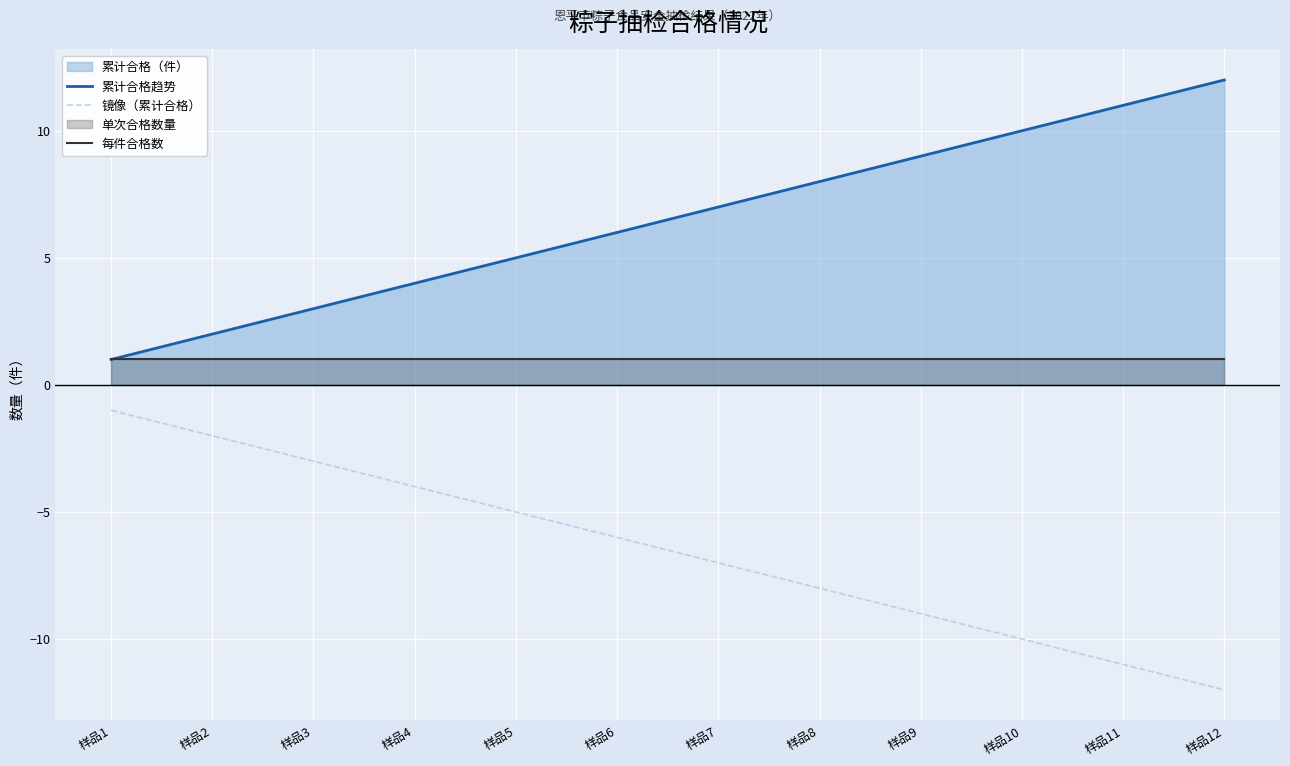

Reading right to left, list all the values displayed in this chart.

累计合格趋势: 12	11	10	9	8	7	6	5	4	3	2	1
镜像（累计合格）: -12	-11	-10	-9	-8	-7	-6	-5	-4	-3	-2	-1
每件合格数: 1	1	1	1	1	1	1	1	1	1	1	1